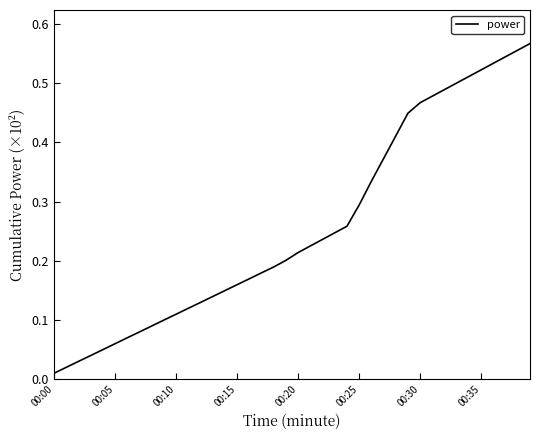

What is the average value?

0.3